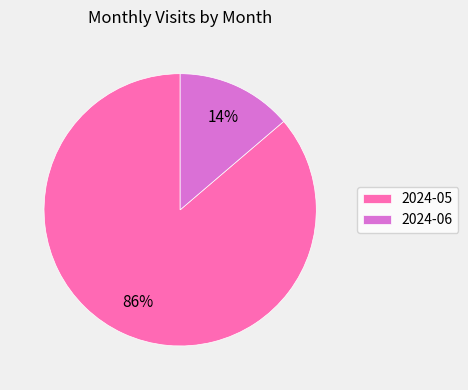

What is the majority slice?

2024-05